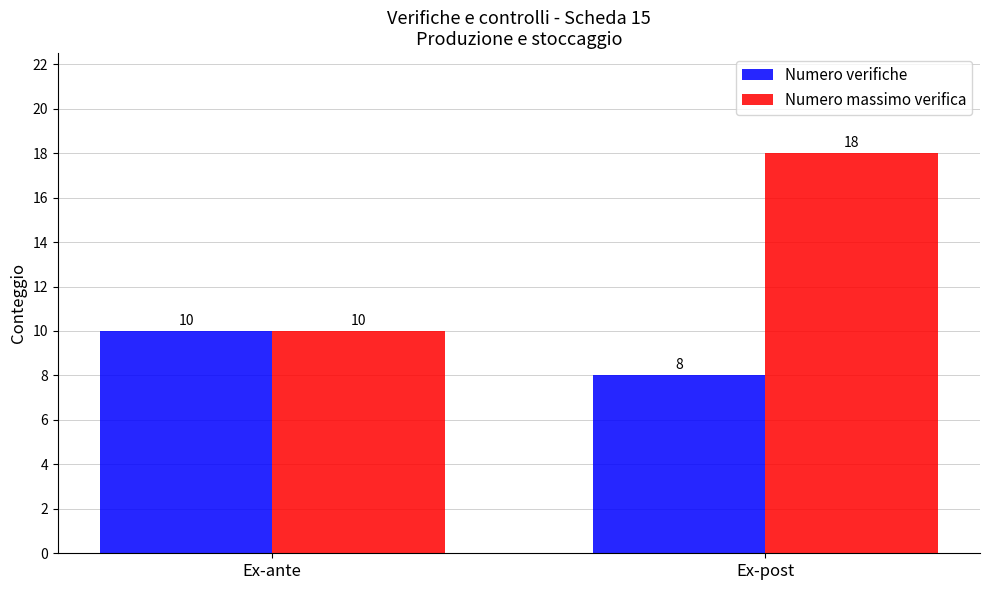

Count the number of data series in this chart.

2